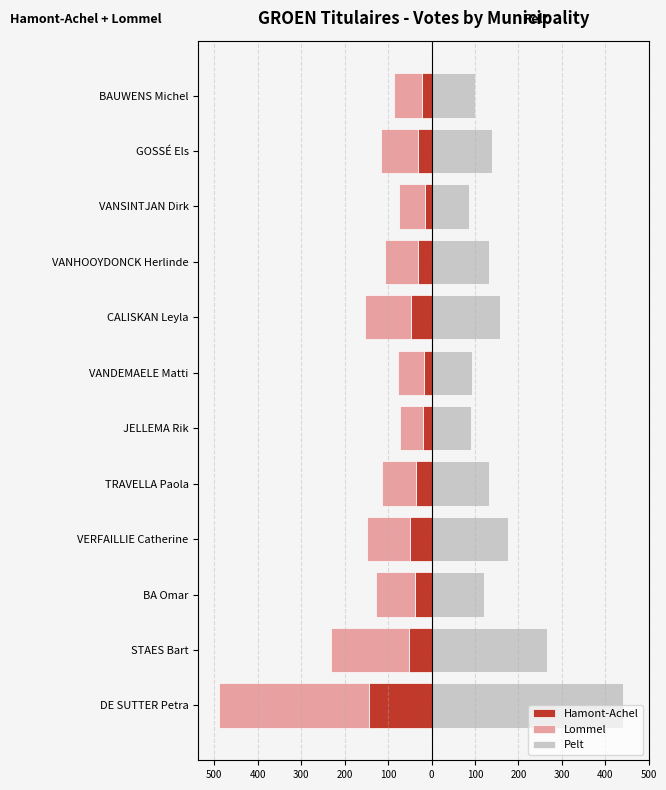

The Pelt series shows 175 at VERFAILLIE Catherine. True or false?

True